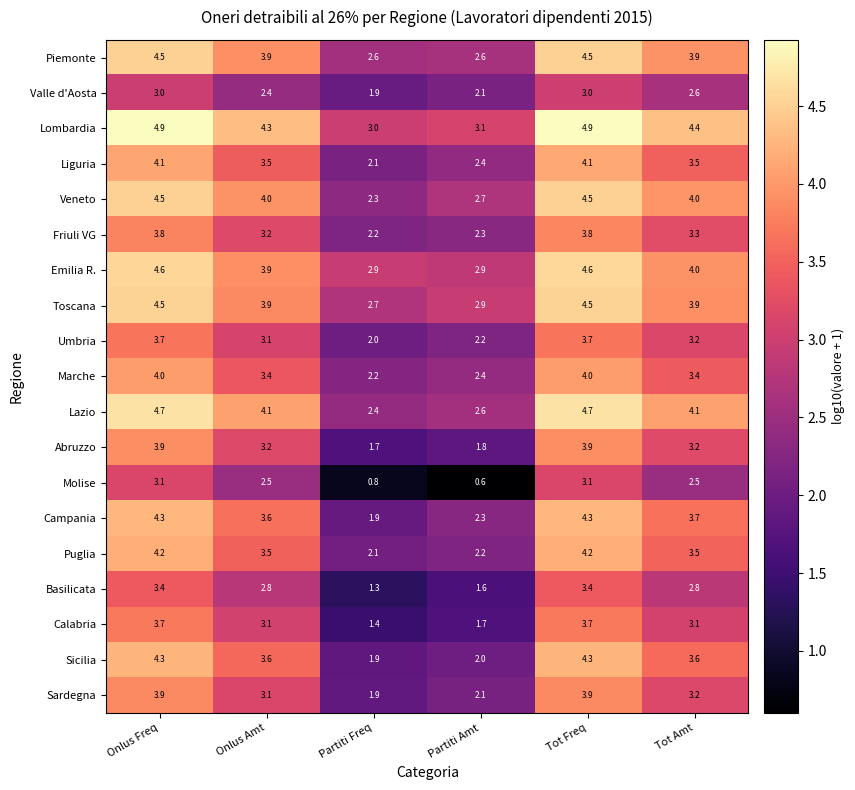

How many data points in Valle d'Aosta are less than 2?

1